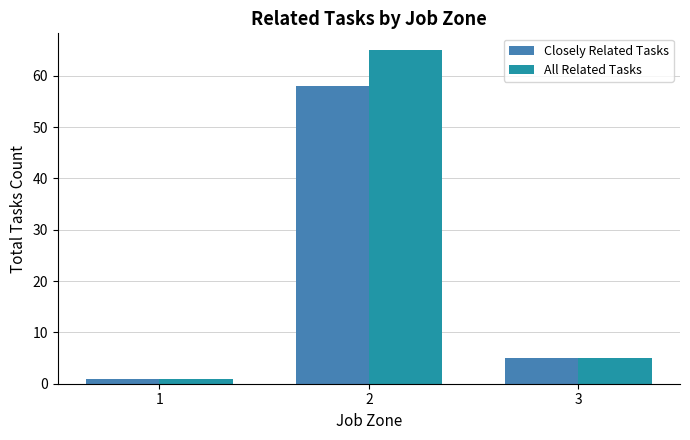

Which label corresponds to the smallest value in the chart?

1